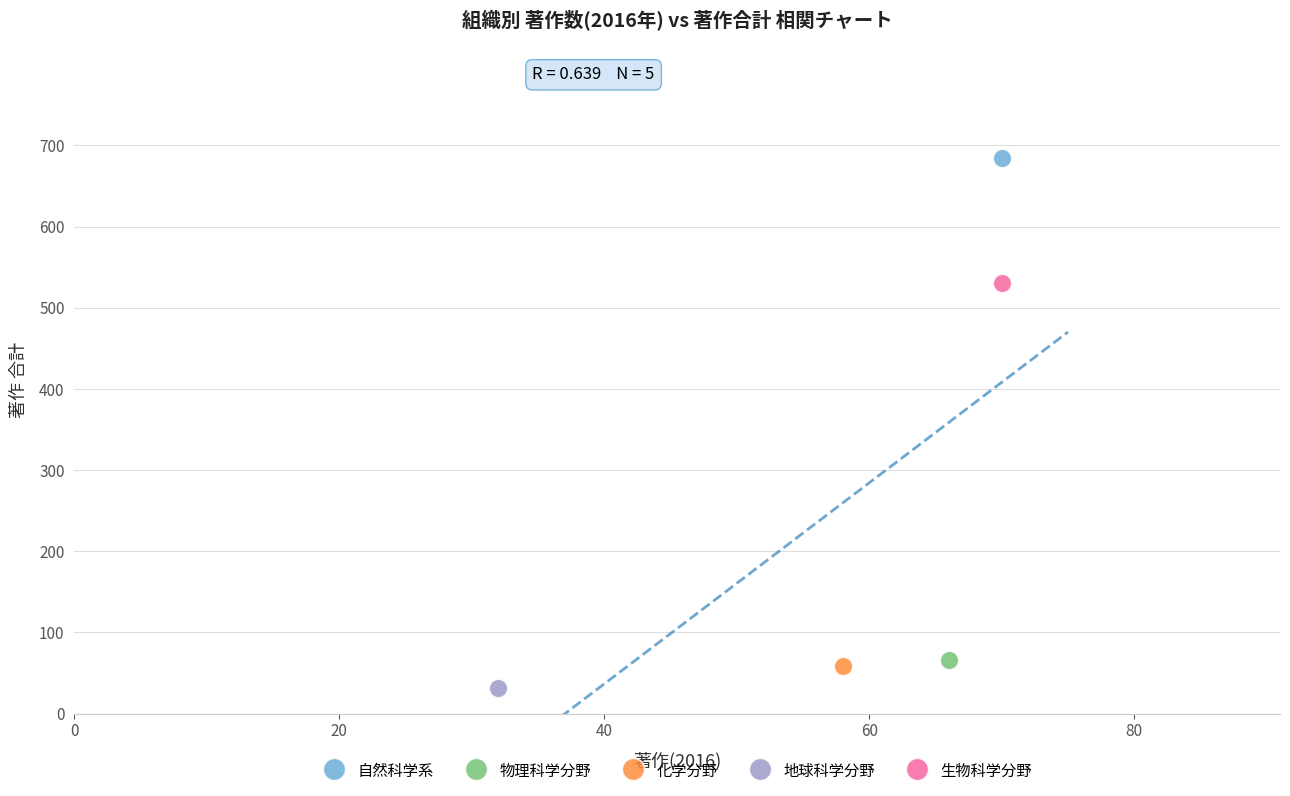

Which series contains the lowest Y value?

地球科学分野